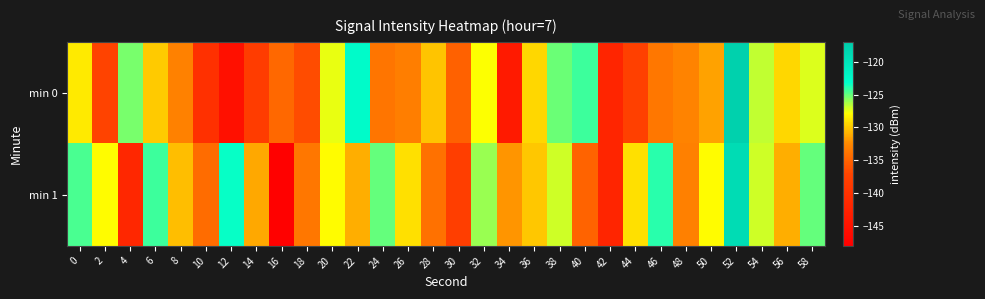

Between 20 and 58, which is larger?

58